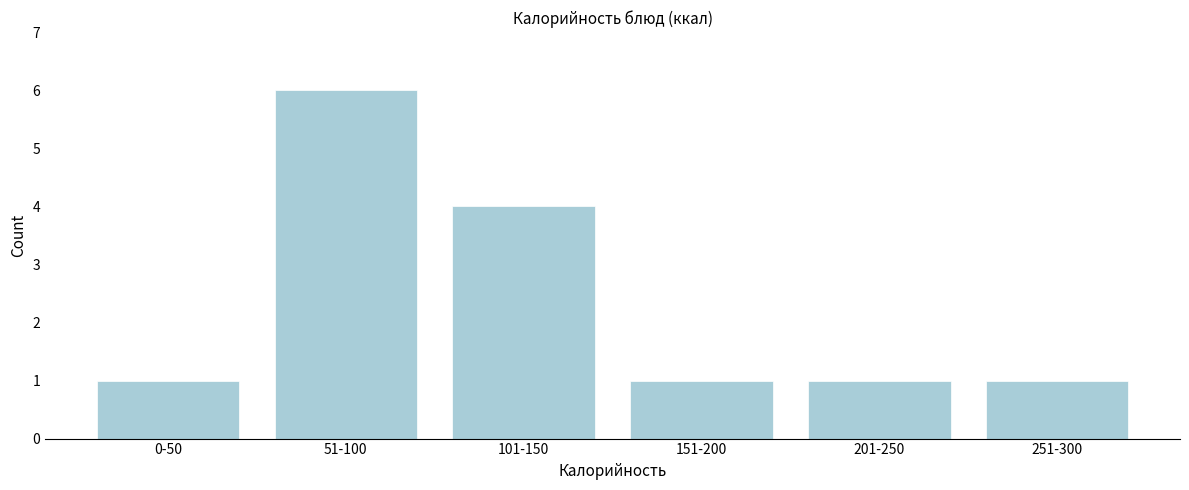

Reading right to left, extract all data points from this chart.

251-300=1	201-250=1	151-200=1	101-150=4	51-100=6	0-50=1